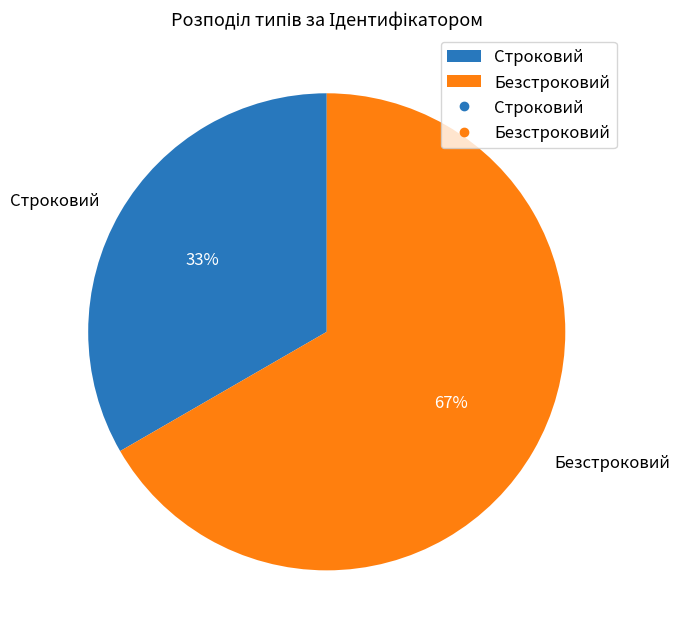

What percentage is the Строковий slice, to the nearest percent?

33%